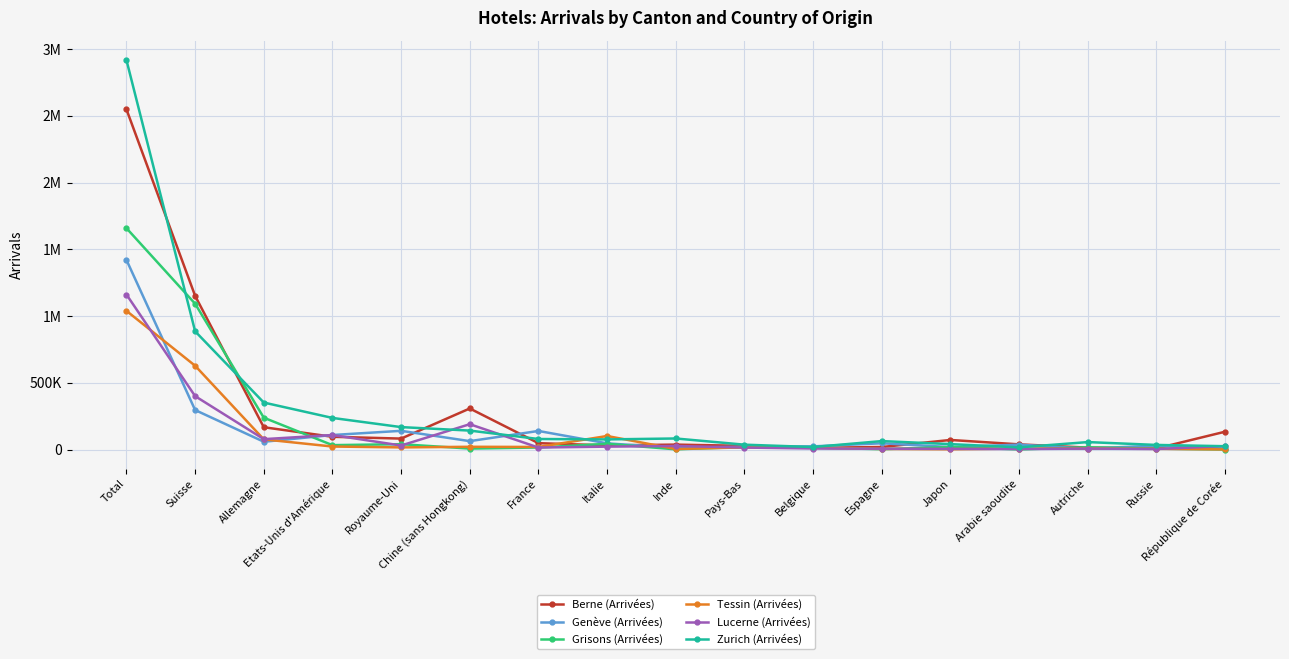

Which series has the largest total across all categories?

Zurich (Arrivées)